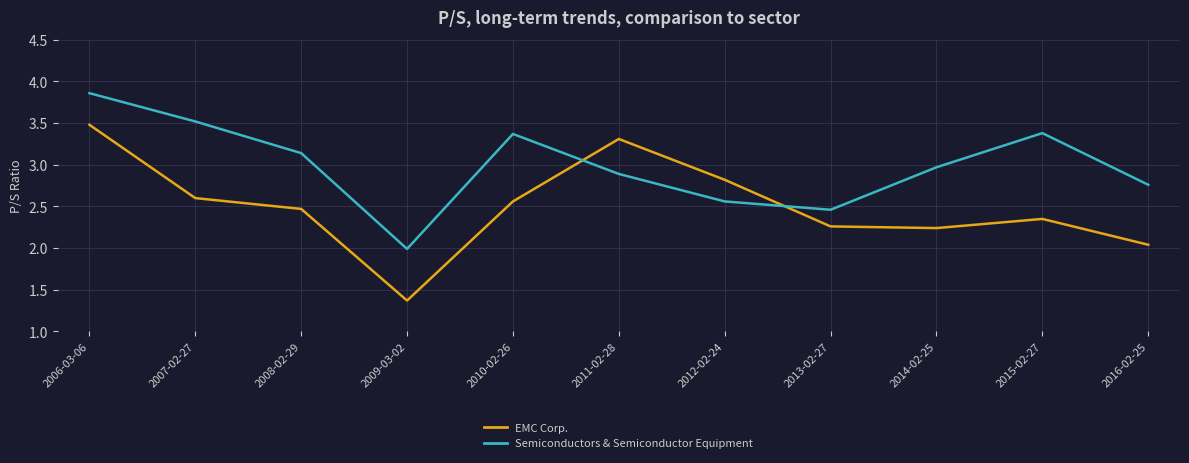

What position from the right is 2010-02-26?

7